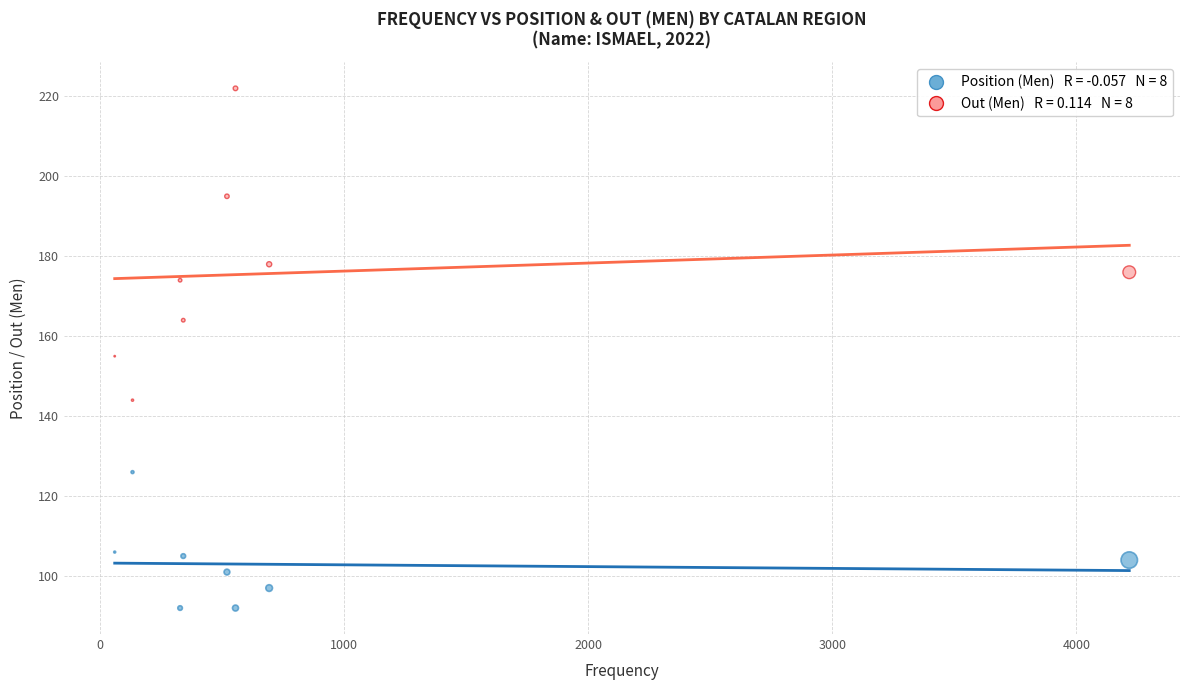

Across all series, what Y value is closest to 157?

155